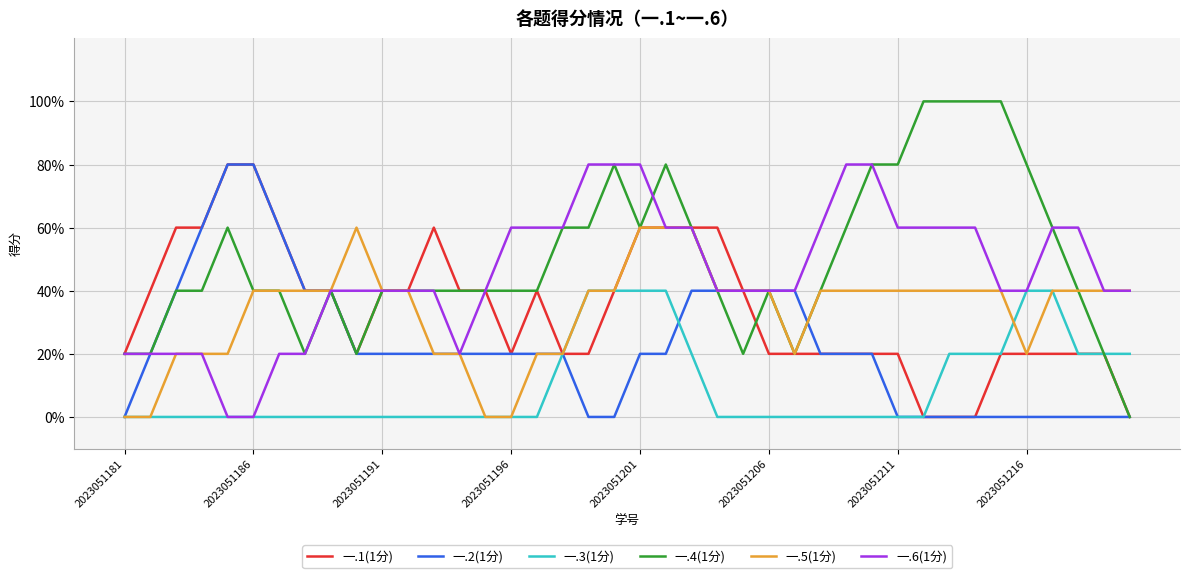

Where is the first local maximum for 一.1(1分)?

12